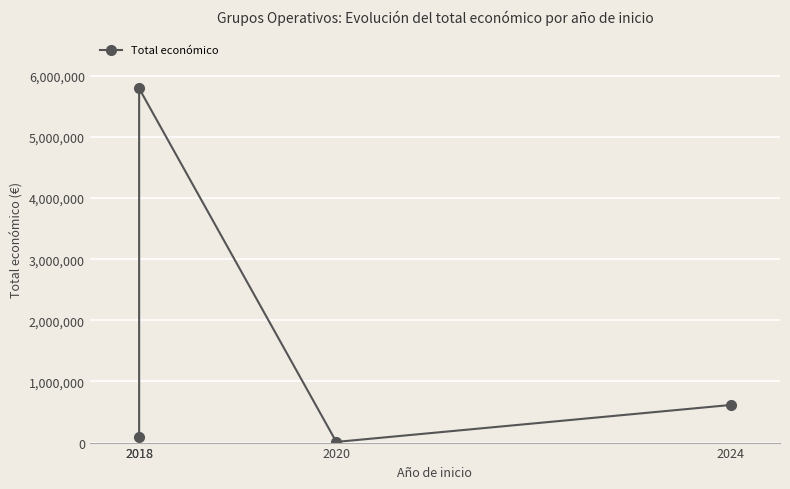

True or false: there are more than 0 points higher than both neighbors.

True